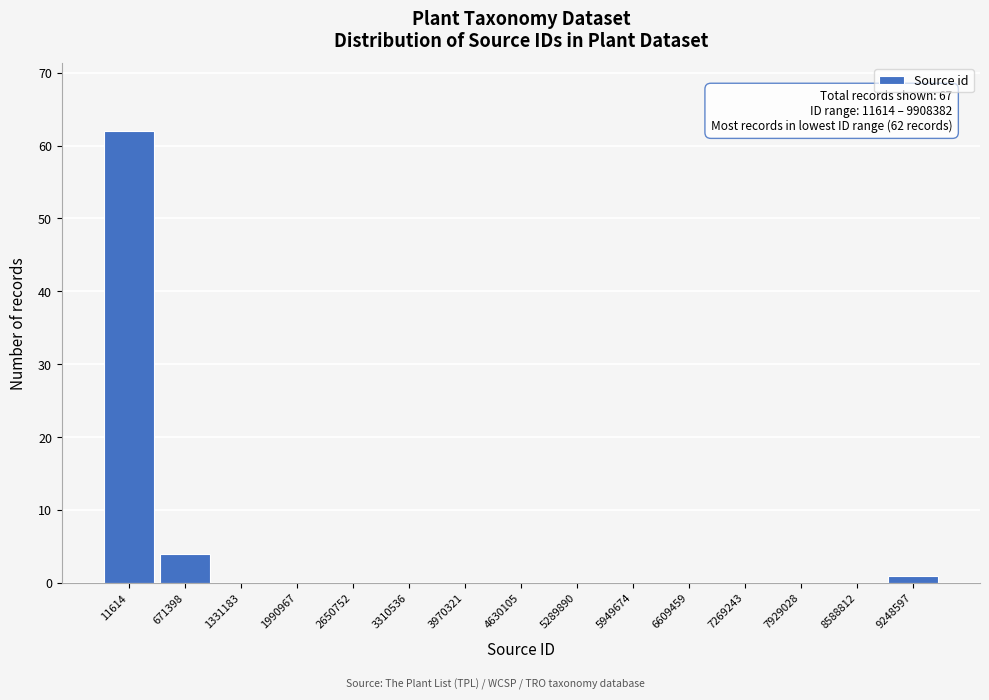

Reading left to right, list all the values displayed in this chart.

11614=62	671398=4	1331183=0	1990967=0	2650752=0	3310536=0	3970321=0	4630105=0	5289890=0	5949674=0	6609459=0	7269243=0	7929028=0	8588812=0	9248597=1